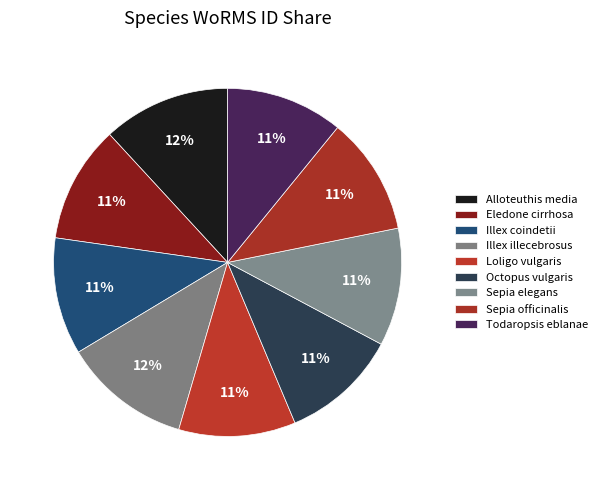

Count the number of slices in the pie.

9